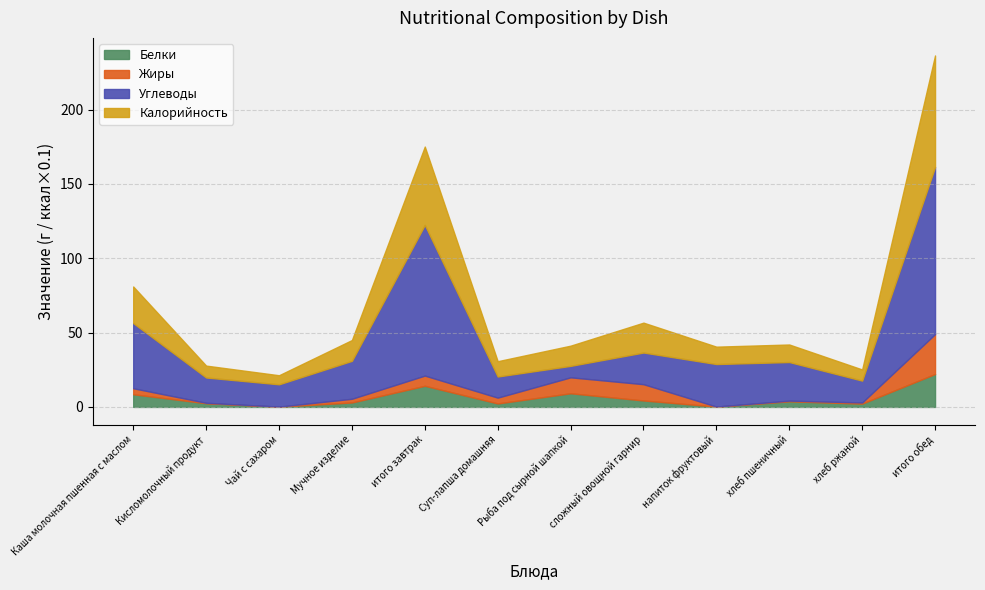

How many times do Углеводы and Жиры cross each other?

2